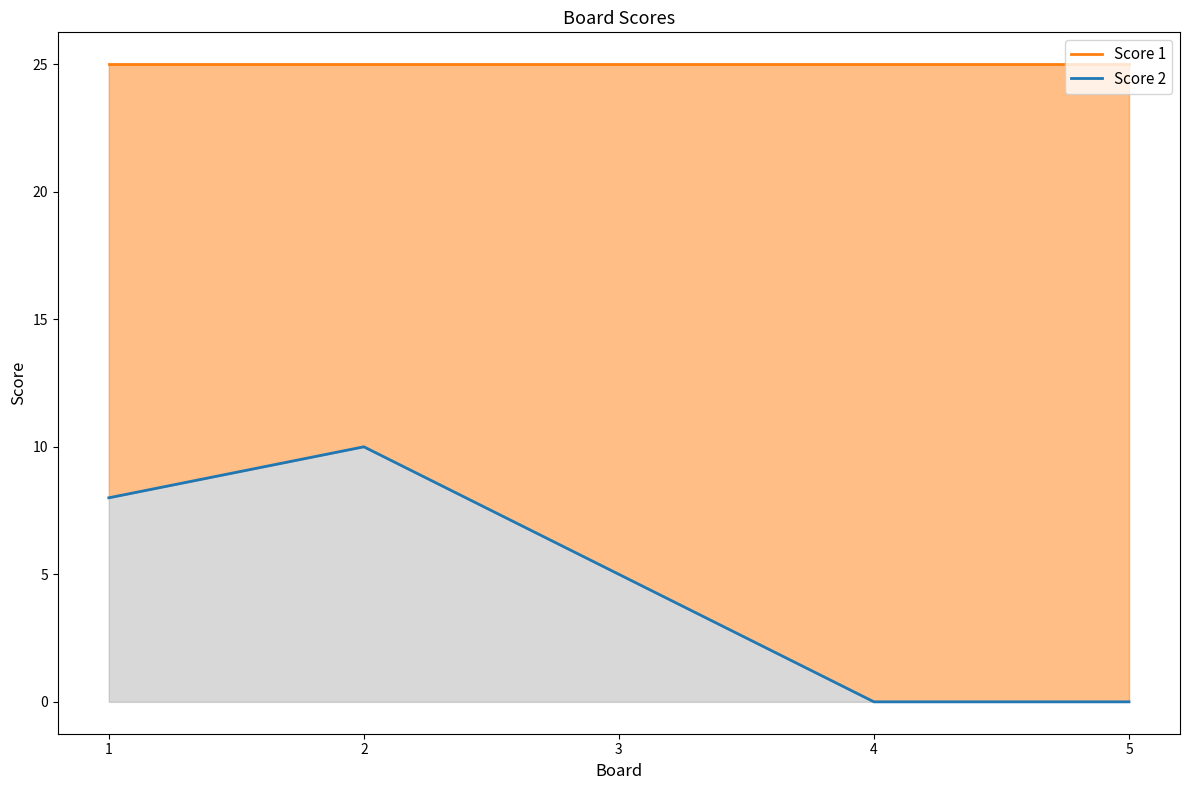

The value of Score 2 at 5 is 0. True or false?

True